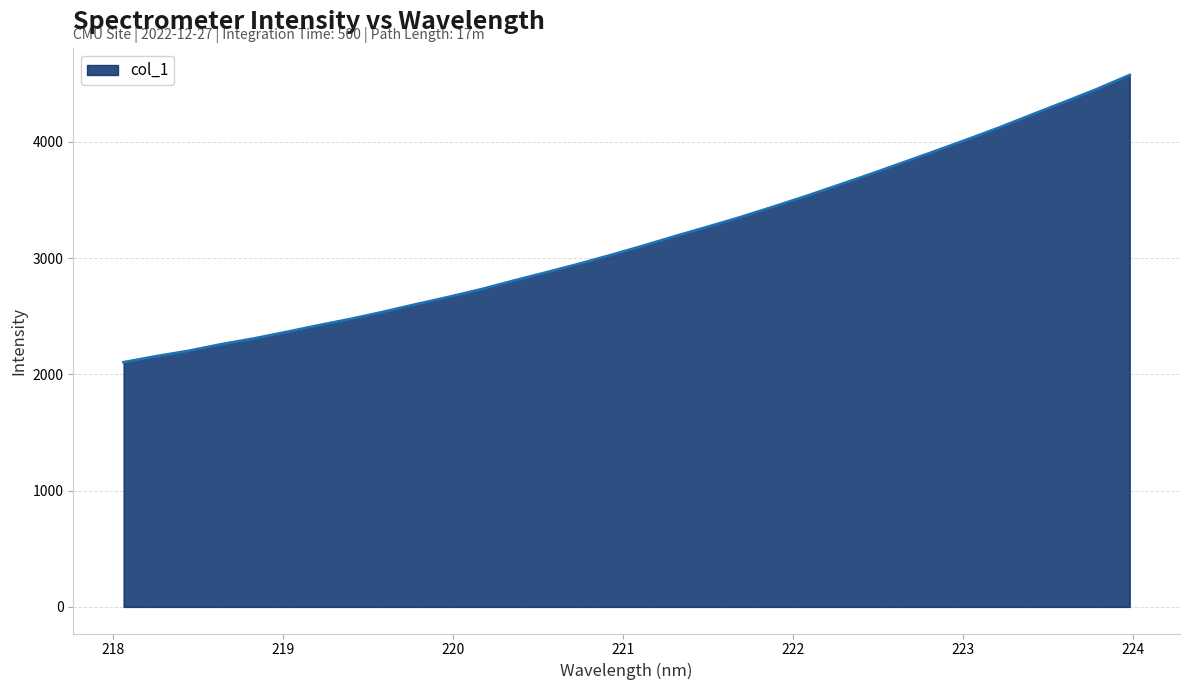

What is the greatest value displayed?

4574.6